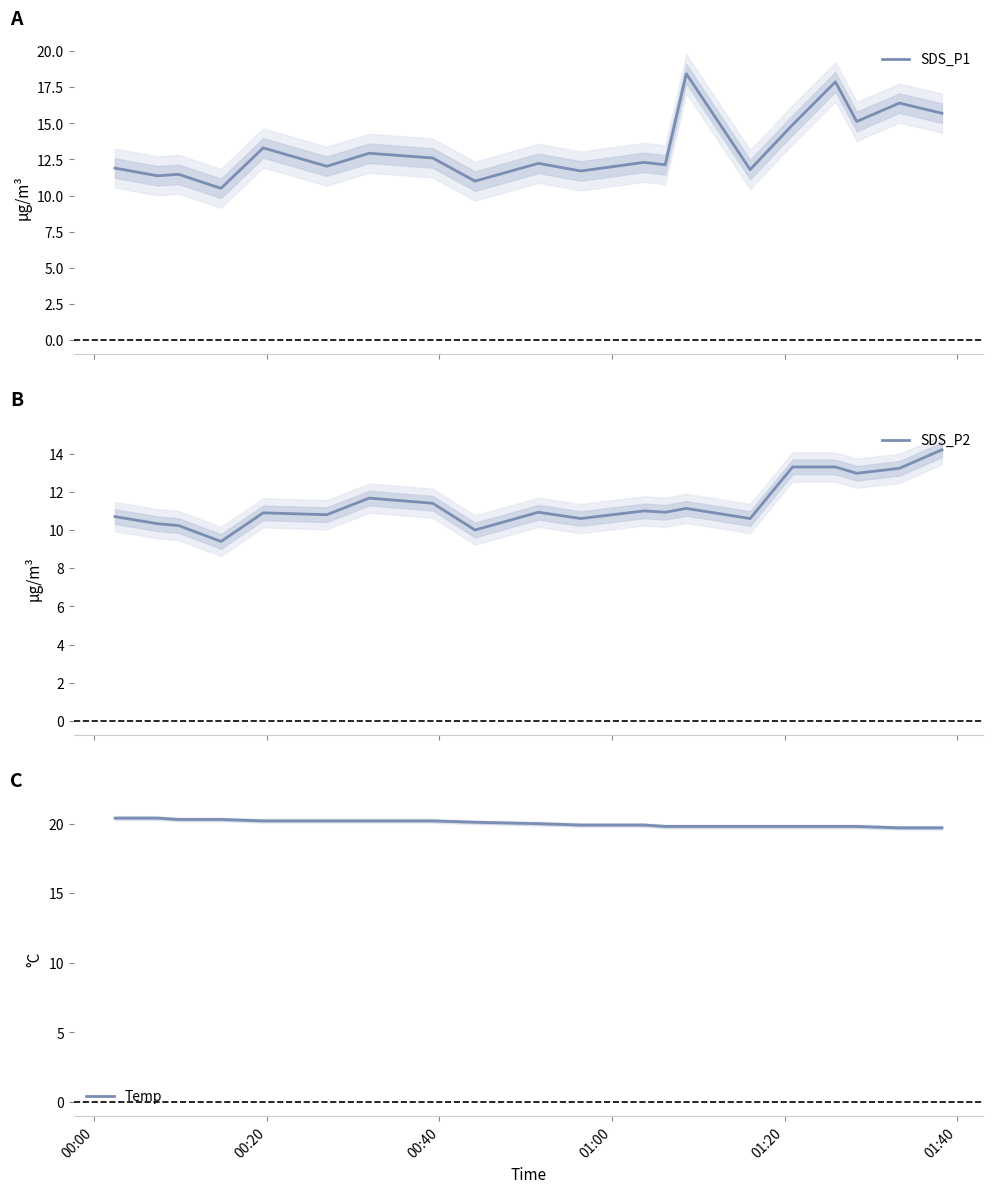

What is the minimum value for SDS_P1?

10.5